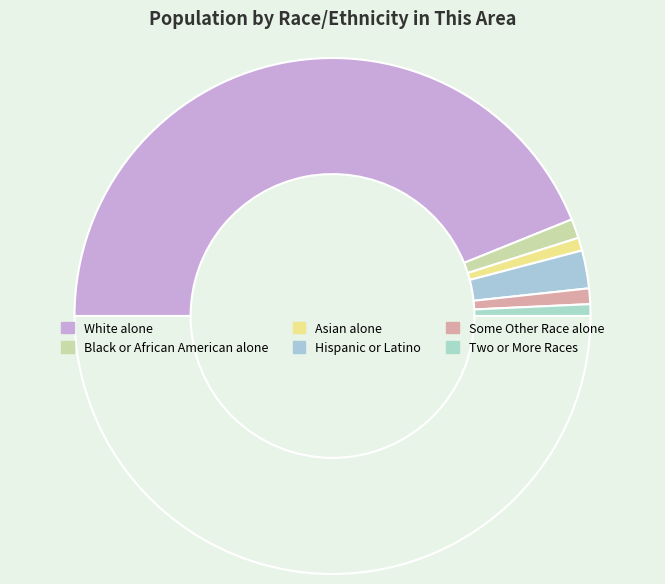

Count the number of slices in the pie.

7